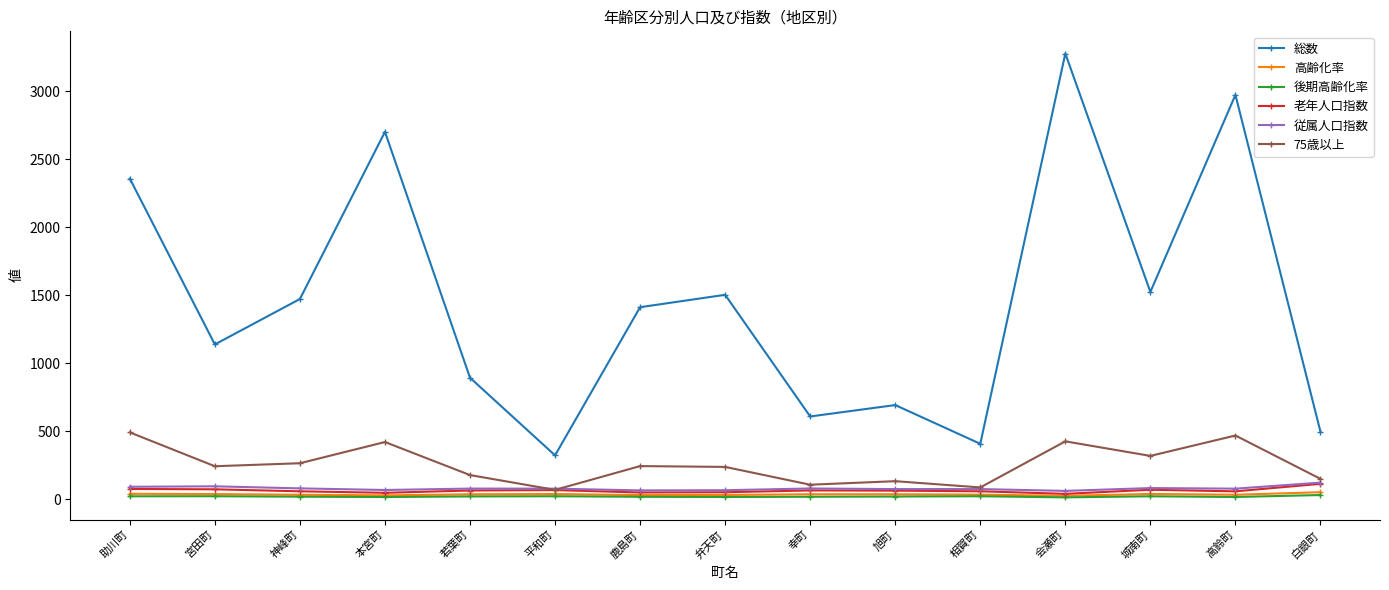

In 高齢化率, how many points are higher than both neighbors (excluding endpoints)?

3